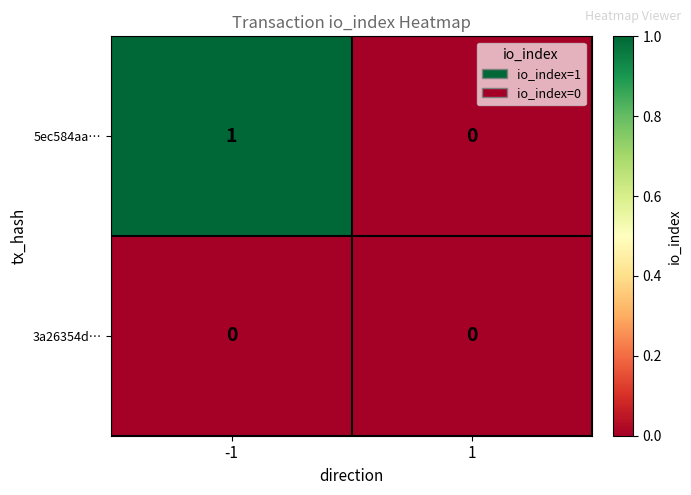

How many categories are shown in the chart?

2